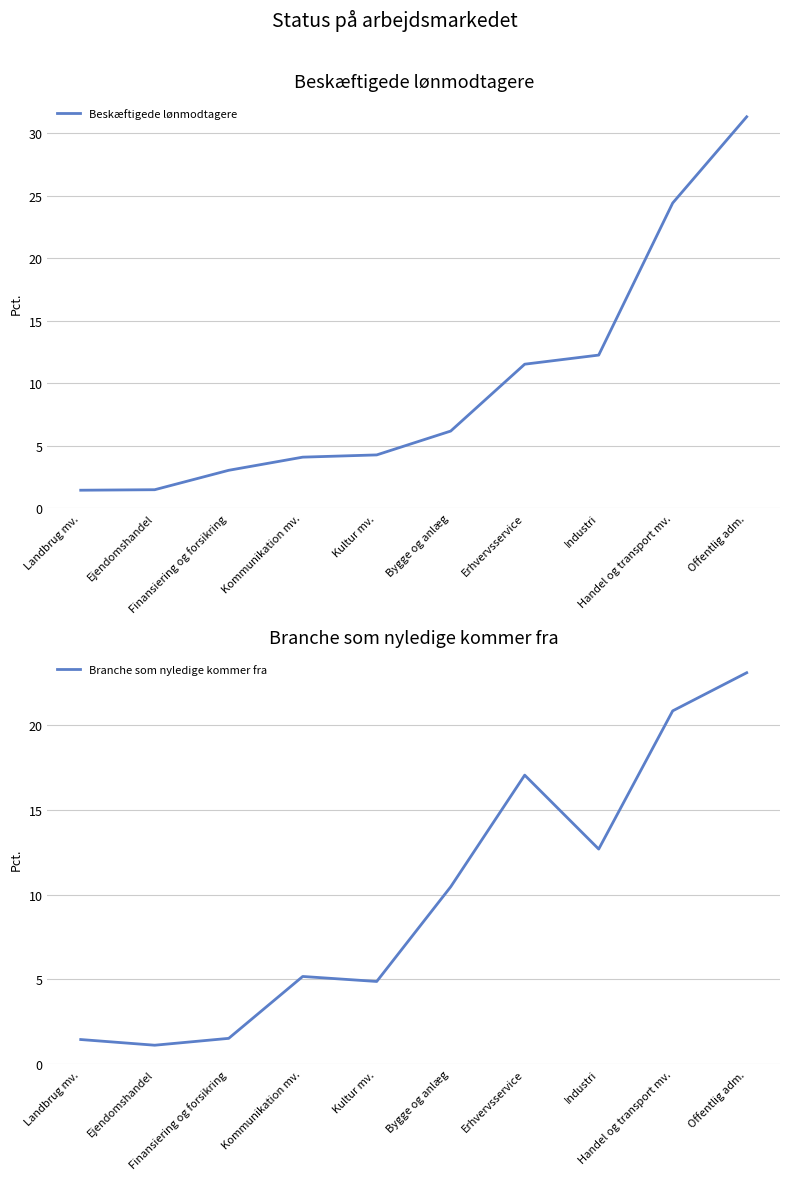

What is the value of the Beskæftigede lønmodtagere point at the 6th from the left?

6.2